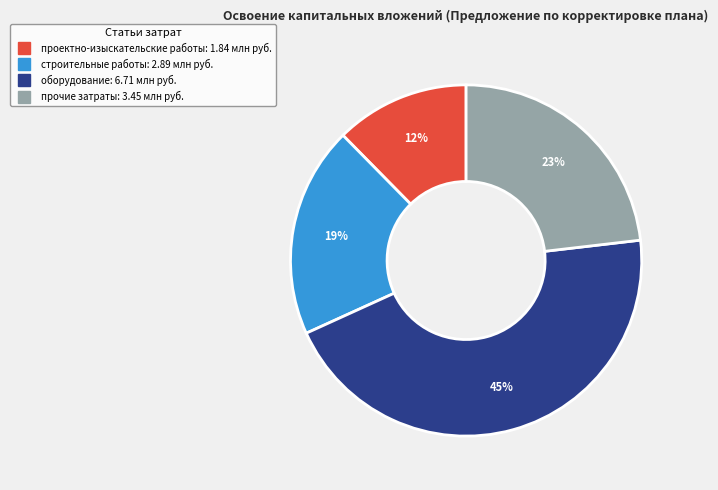

To the nearest percent, what is the difference between the largest and smallest slice percentages?

33%